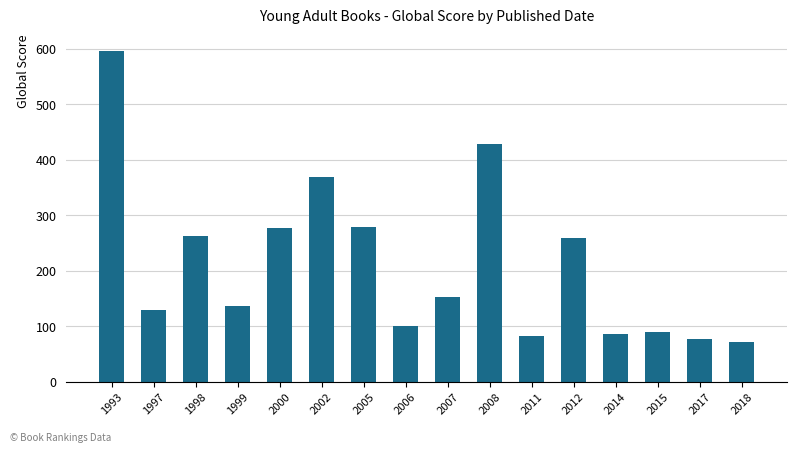

How many data points are less than 152?

8